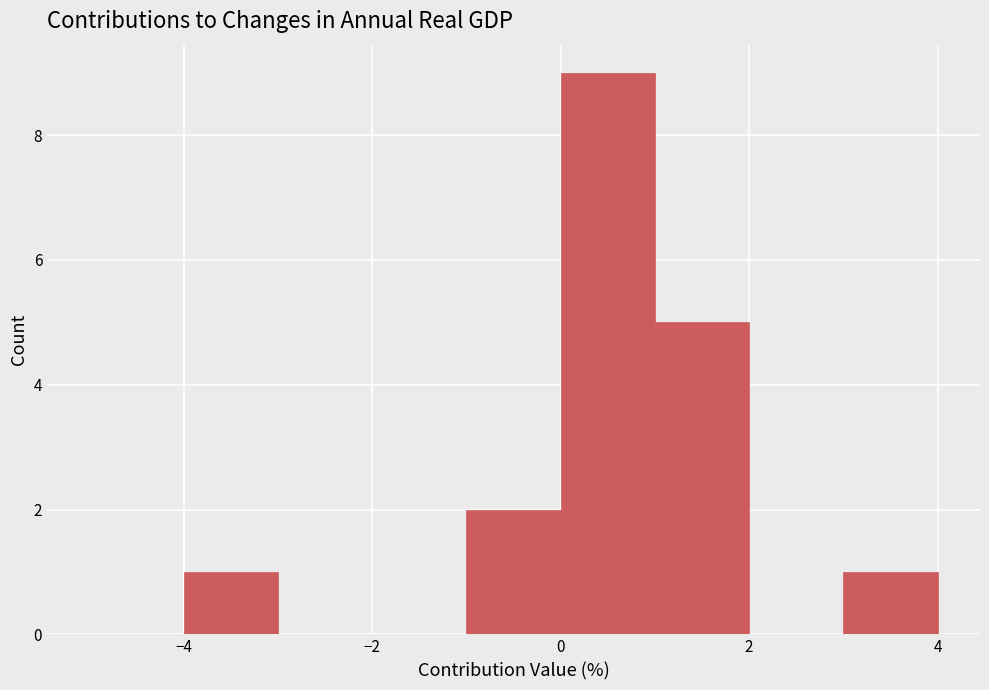

Which range on the x-axis has the tallest bar?

0 to 1